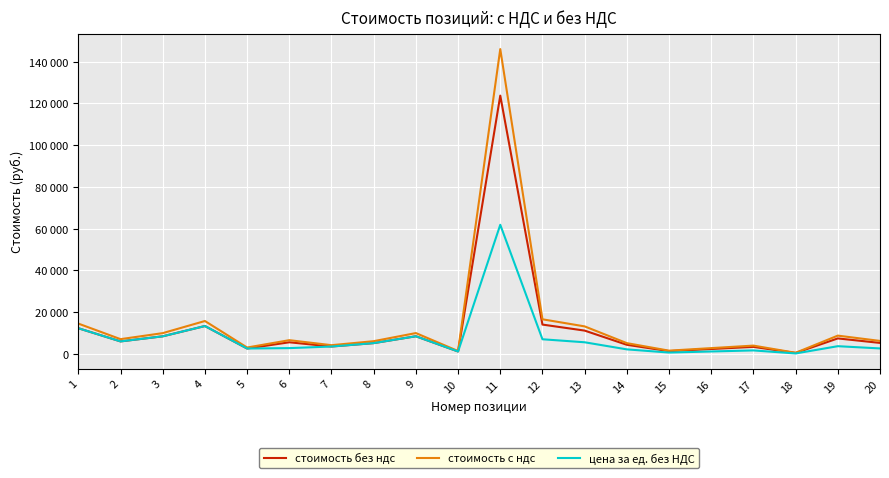

What is the total value across all series at 14?

11764.8